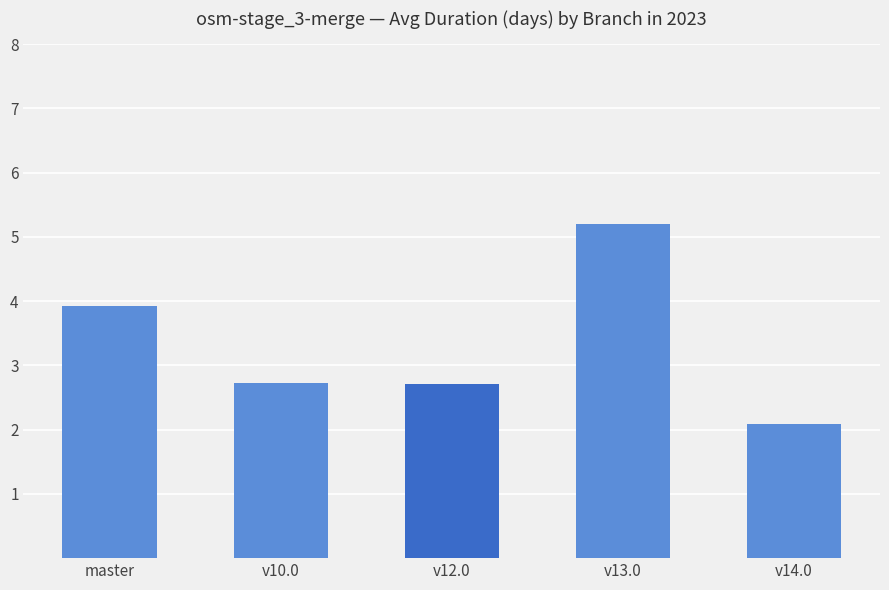

What is the label of the 2nd bar from the right?

v13.0